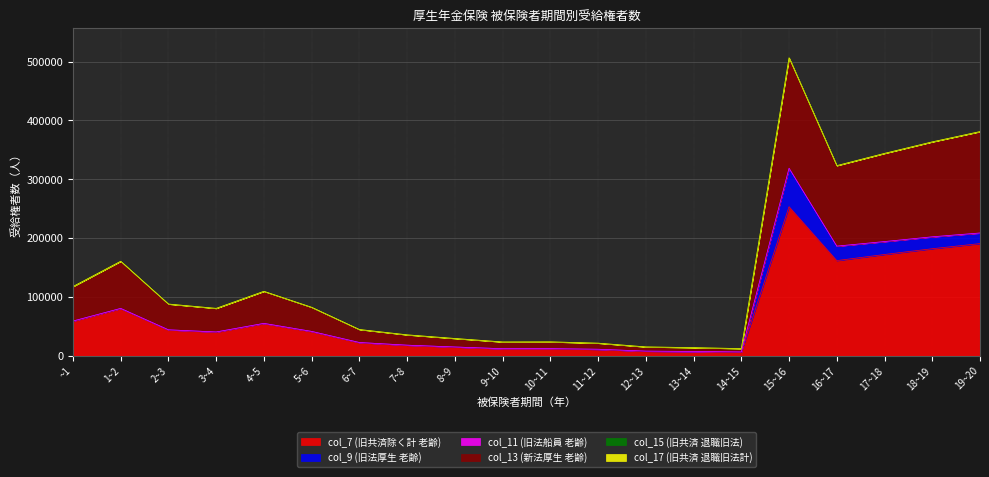

What is the total value across all series at 3~4?

80290